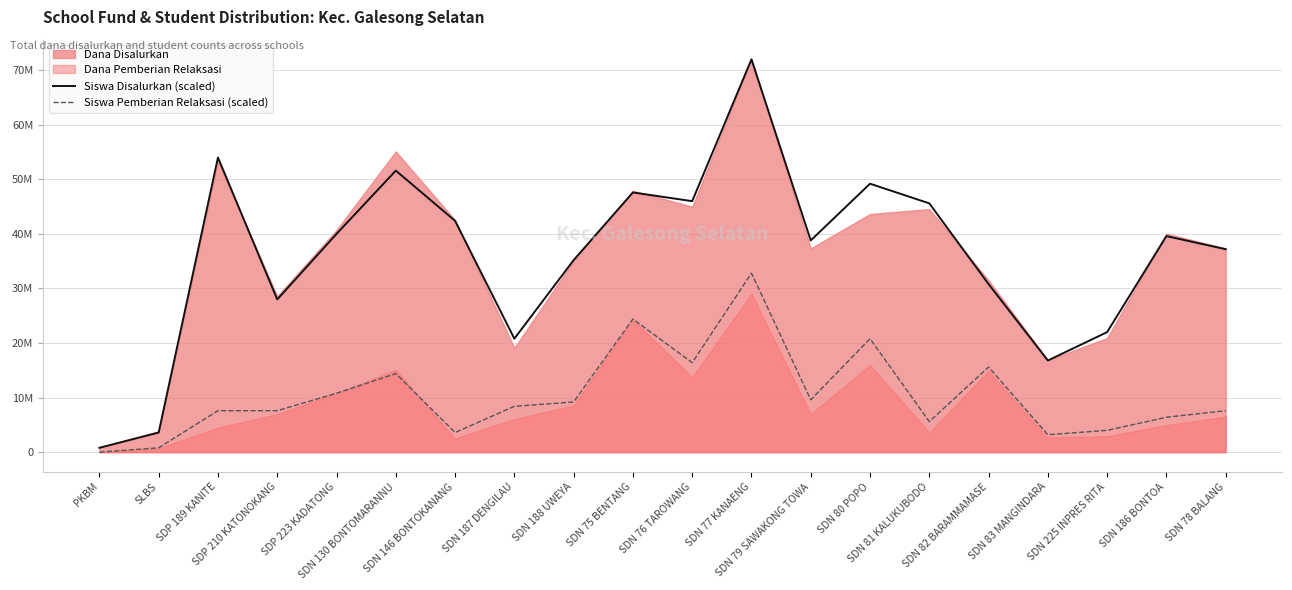

How many lines are shown in the chart?

2